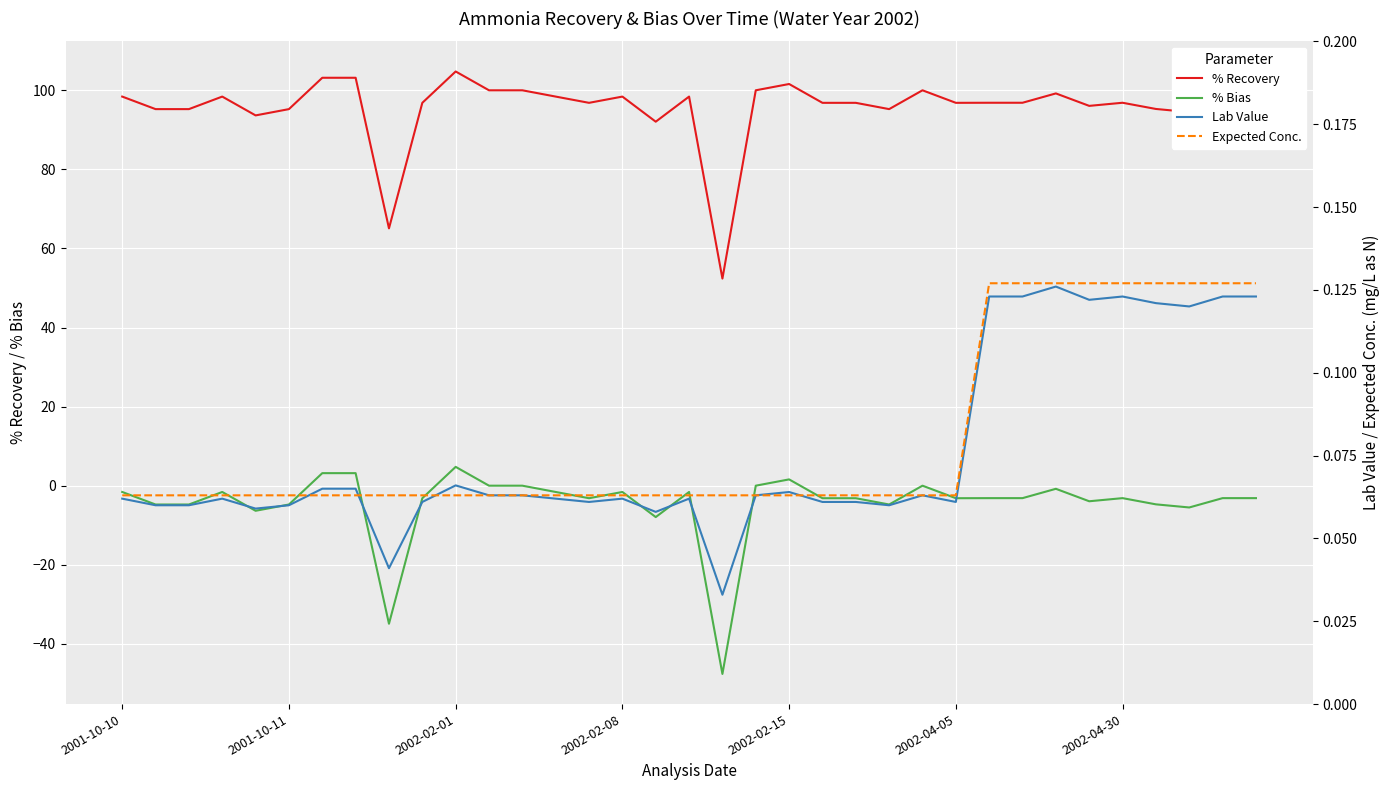

True or false: % Recovery and % Bias intersect in this chart.

False